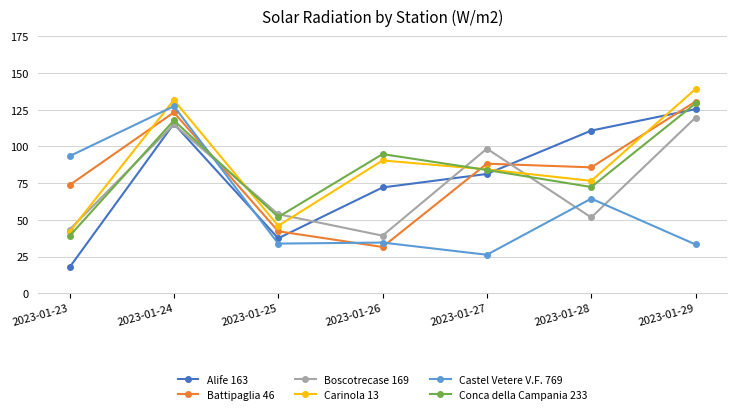

What is the sum of all Conca della Campania 233 values?

588.6